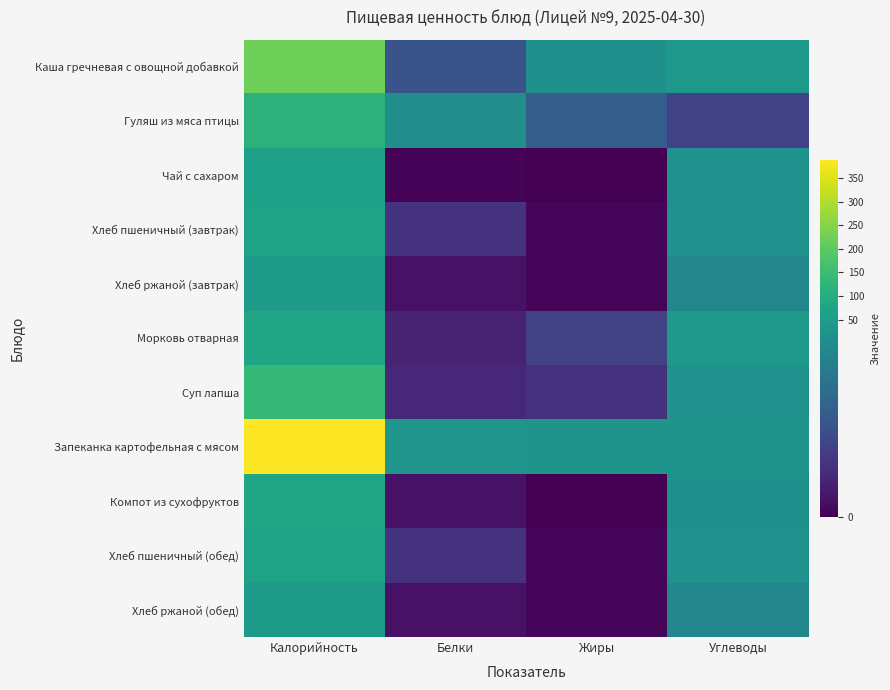

What is the total value across all series at Белки?

53.8